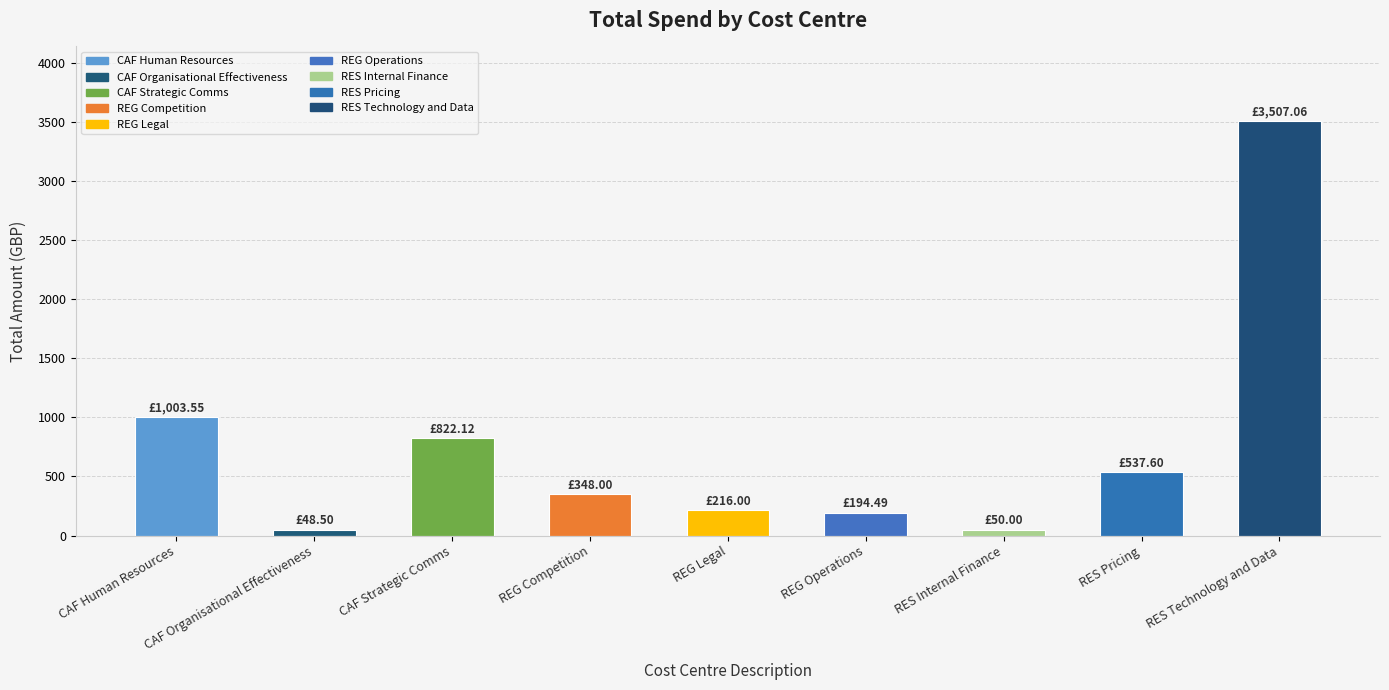

Between CAF Strategic Comms and CAF Organisational Effectiveness, which is larger?

CAF Strategic Comms